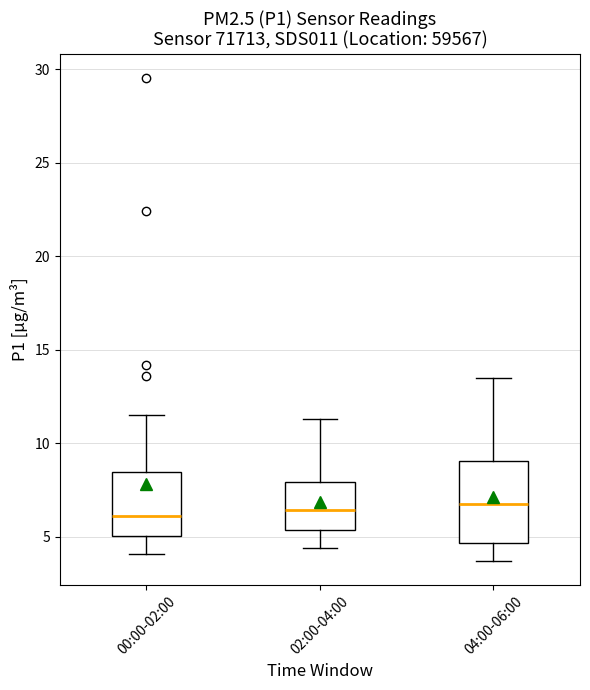

Where does the lower whisker of the box for 02:00-04:00 end on the y-axis? The values are not printed on the chart, so give them approximately, as read against the axis.

4.5